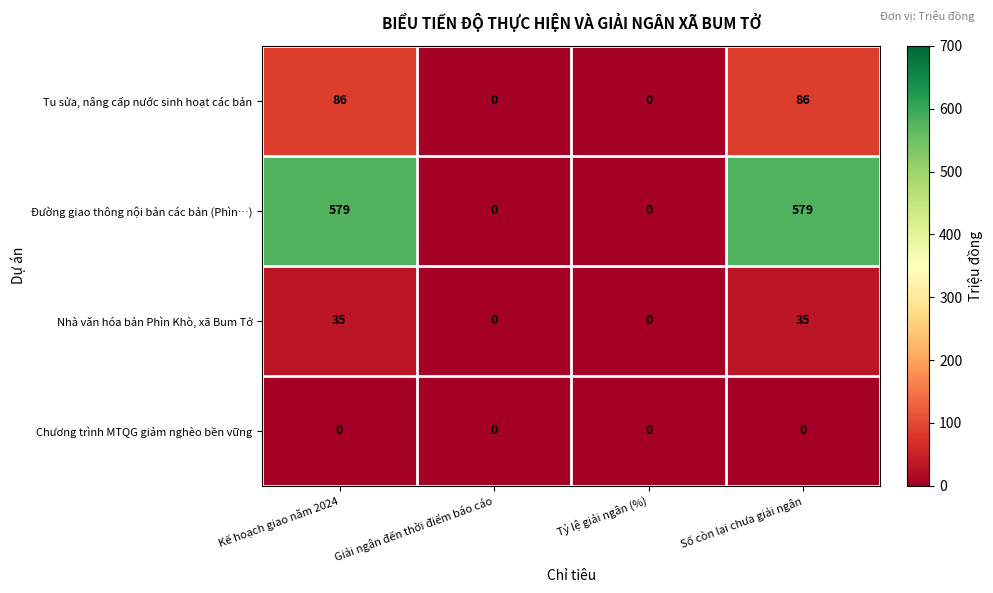

Is it true that Đường giao thông nội bản các bản (Phìn…) equals 579 at Số còn lại chưa giải ngân?

True